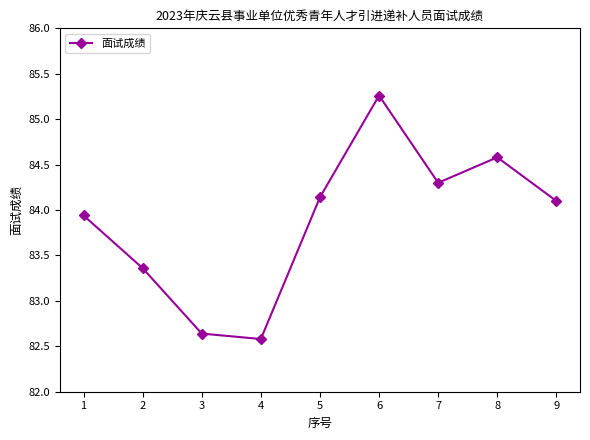

What is the difference between the values at 7 and 9?

0.2